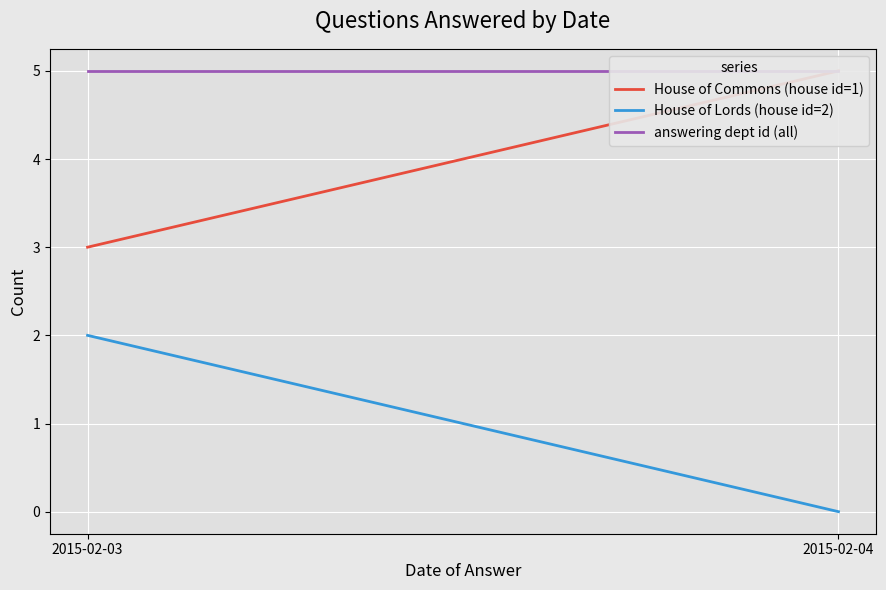

Reading right to left, list all the values displayed in this chart.

House of Commons (house id=1): 5	3
House of Lords (house id=2): 0	2
answering dept id (all): 5	5